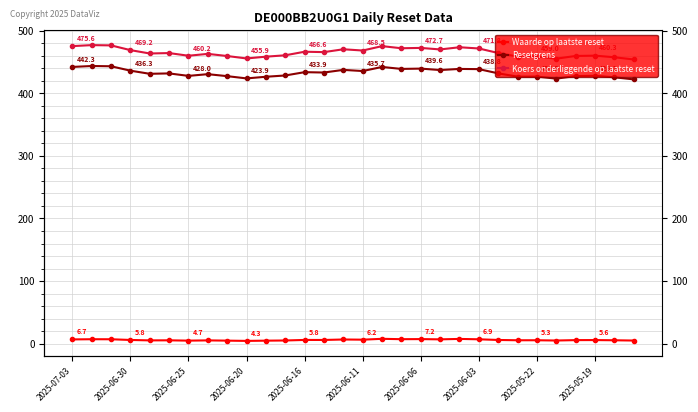

True or false: Koers onderliggende op laatste reset and Resetgrens cross at least once.

False